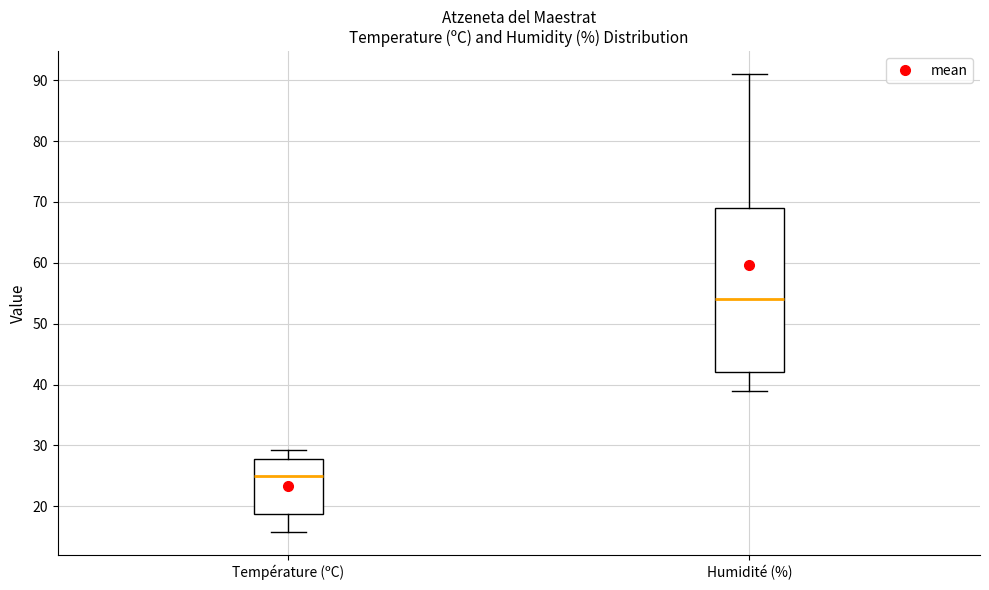

Reading left to right, read every box against the y-axis: the position of its median line, the range the box covers, and the ends of its whiskers. The values are not printed on the chart, so give them approximately, as read against the axis.

Température (ºC): median 25, box 19 to 28, whiskers 16 to 29
Humidité (%): median 54, box 42 to 69, whiskers 39 to 91